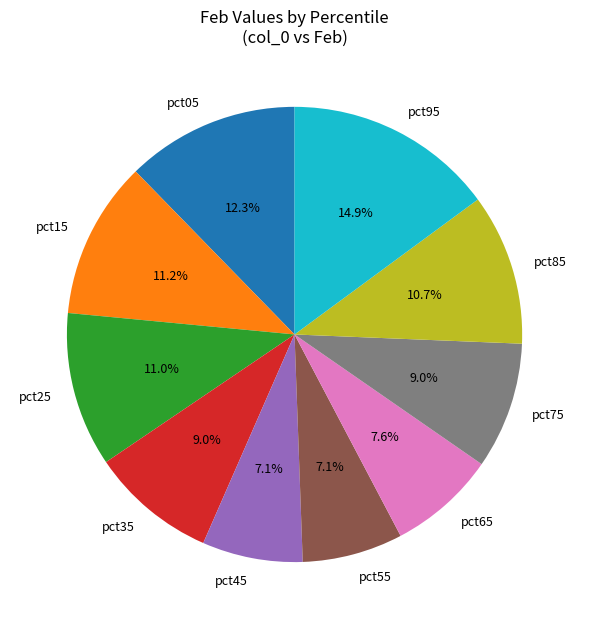

Combined, what portion of the pie is pct85 and pct75?

19.7%